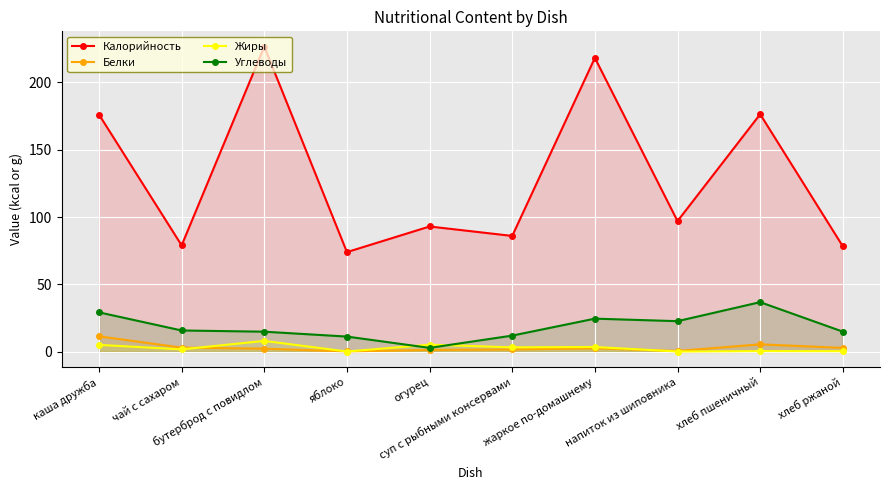

Reading right to left, what are all the values shown in this chart?

Калорийность: 78.3	176.2	97.0	218.0	86.0	93.0	74.0	226.4	79.0	176.0
Белки: 3.0	5.6	0.7	2.6	1.8	1.5	0.4	2.4	3.2	11.6
Жиры: 0.5	0.6	0.3	3.7	3.4	5.4	0.3	8.2	1.9	5.2
Углеводы: 15.0	36.9	22.8	24.7	12.1	3.0	11.4	15.0	15.9	29.3